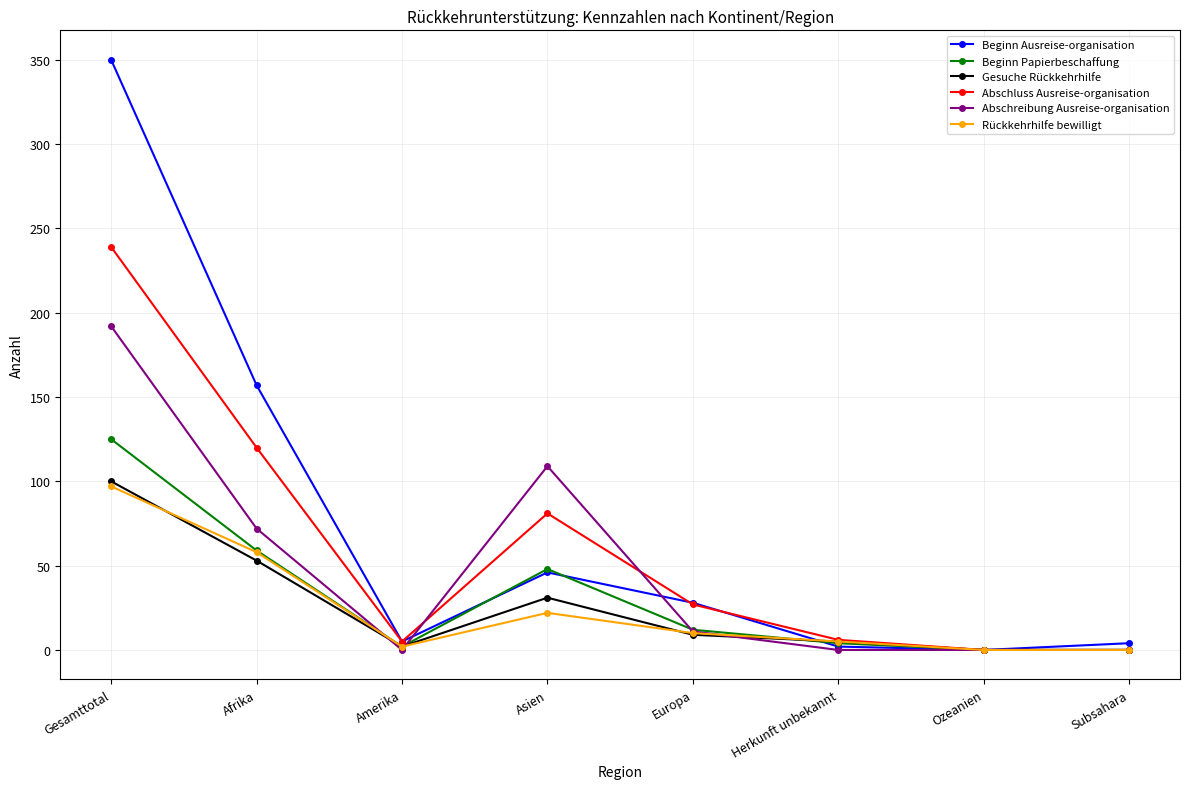

True or false: Rückkehrhilfe bewilligt has a value of 58 at Afrika.

True